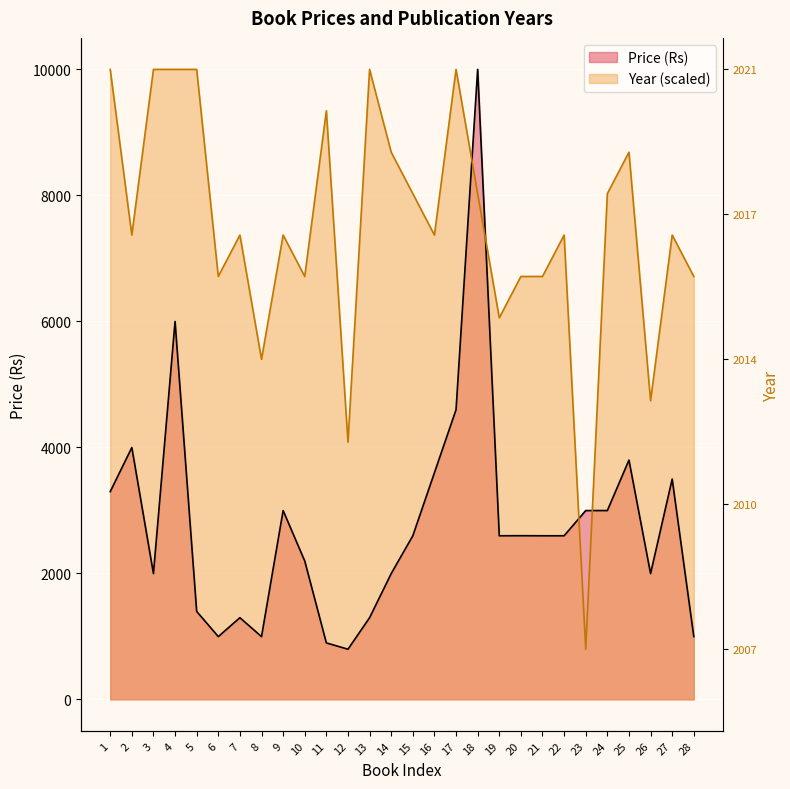

The value of Year at 11 is 13656.8. True or false?

False